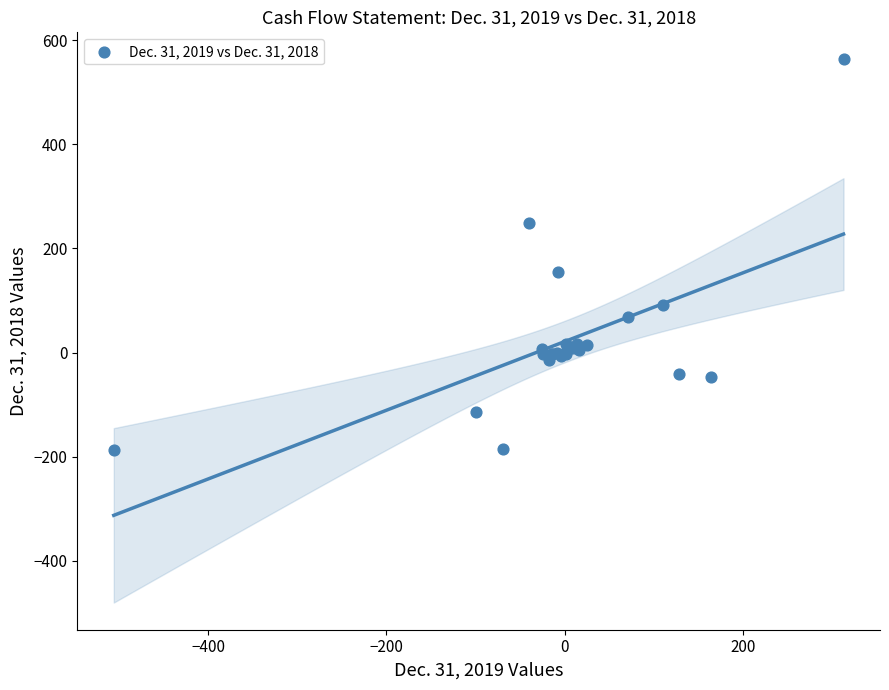

What Y value in the scatter plot is closest to 188?

155